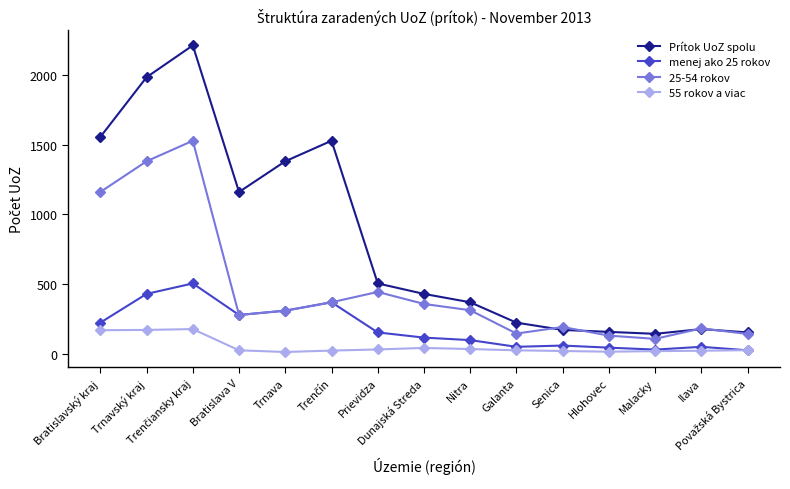

How many lines are shown in the chart?

4